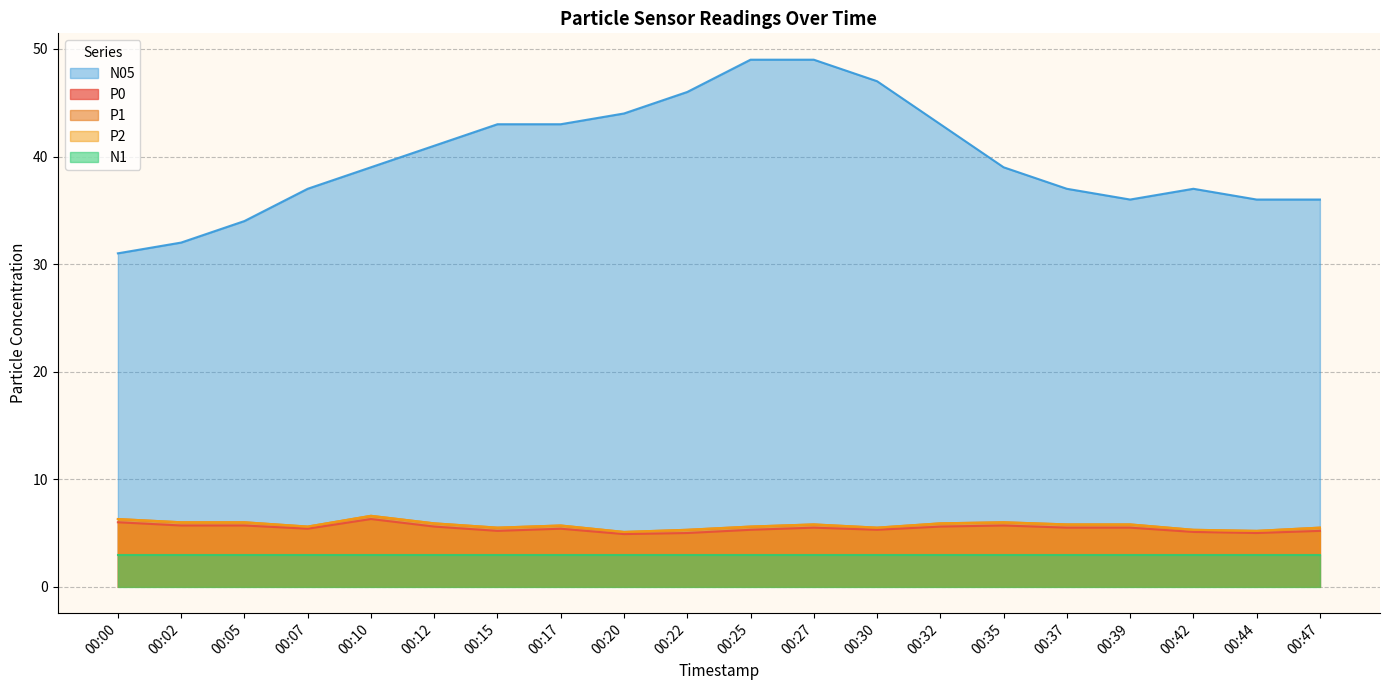

At which category does the chart reach its minimum across all series?

00:20